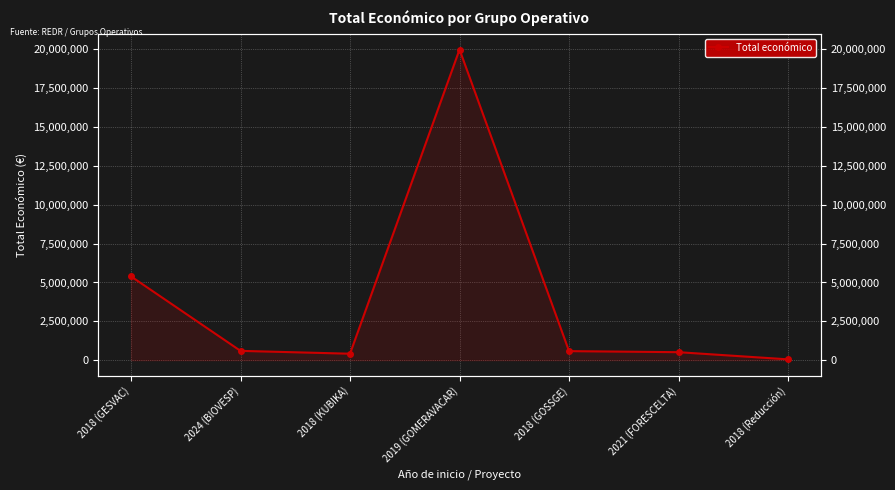

What is the label of the 6th point from the left?

2021 (FORESCELTA)